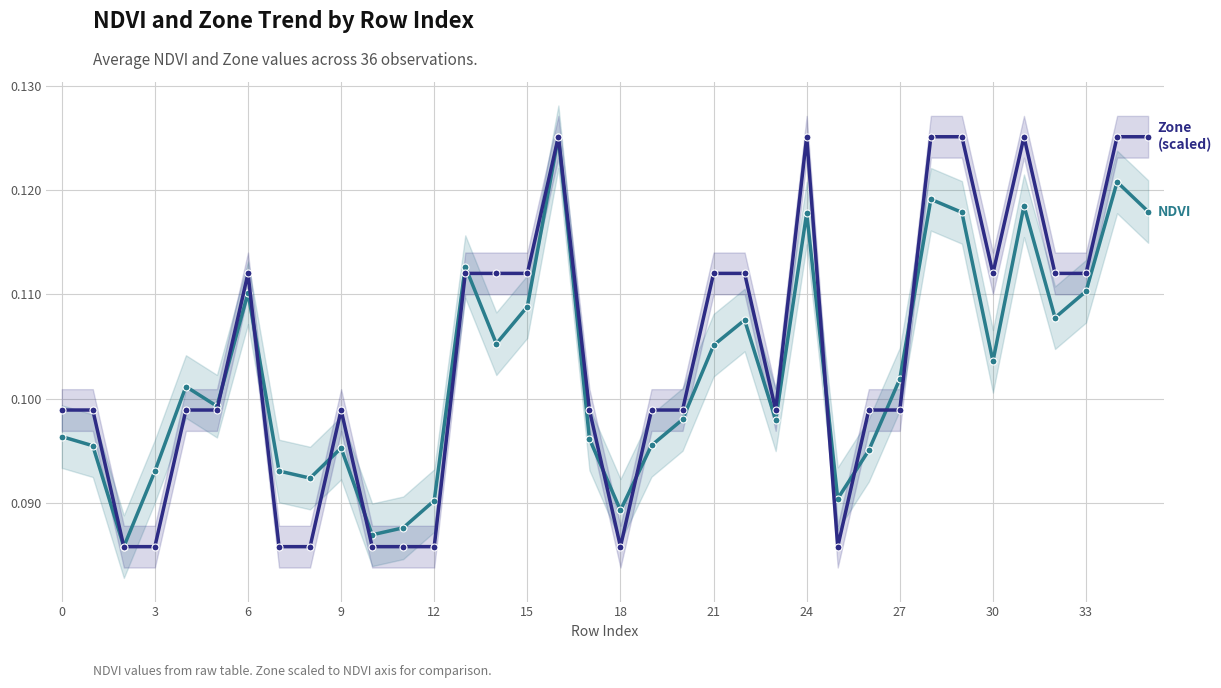

How many NDVI values are between 0 and 1?

36